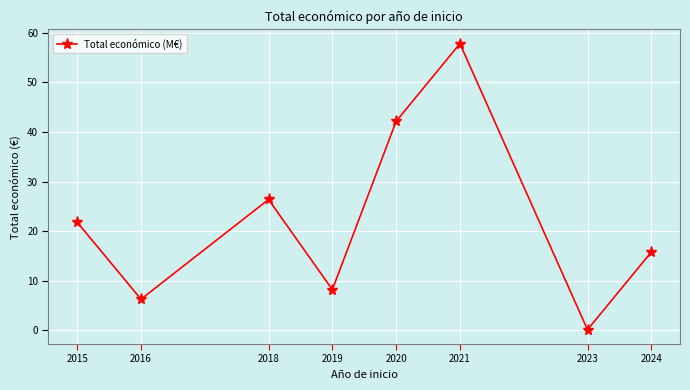

What is the sum of the values at 2018 and 2021?

84.2